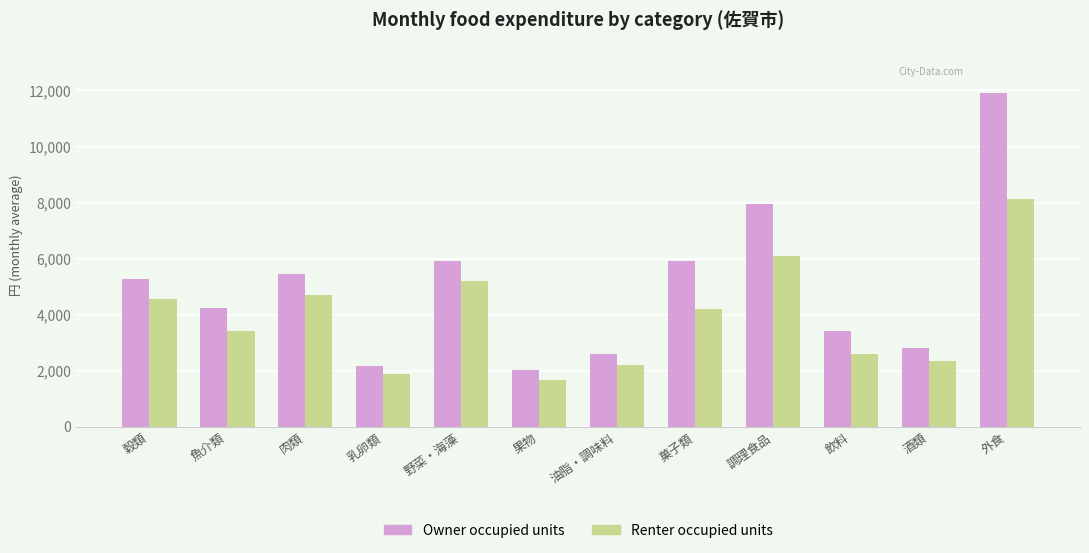

Which series has the largest range (max minus min)?

Owner occupied units